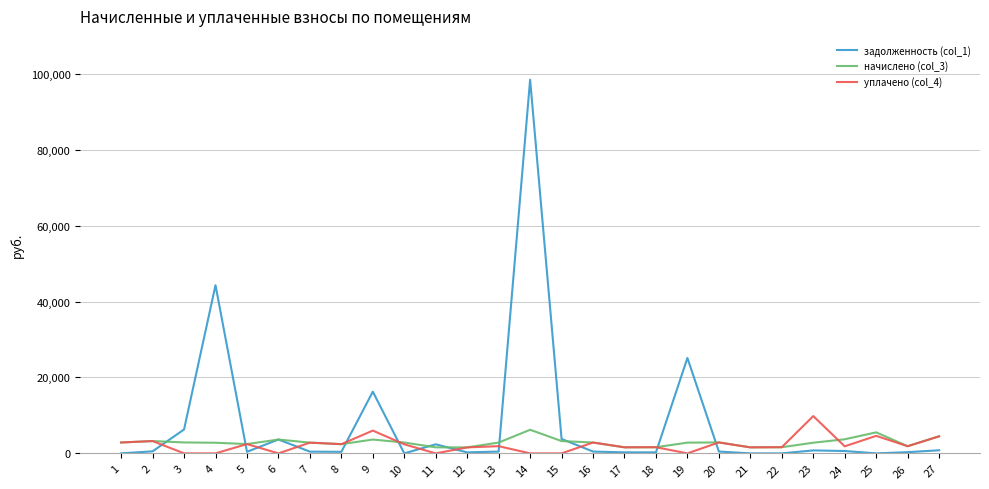

What is the total value across all series at 1?

5736.0